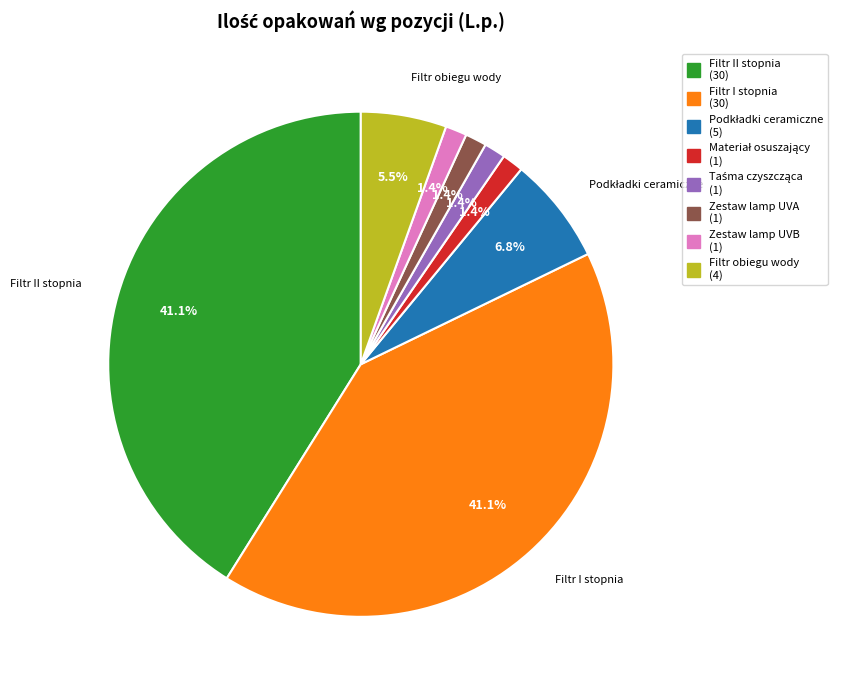

Is there a majority slice in this chart?

No